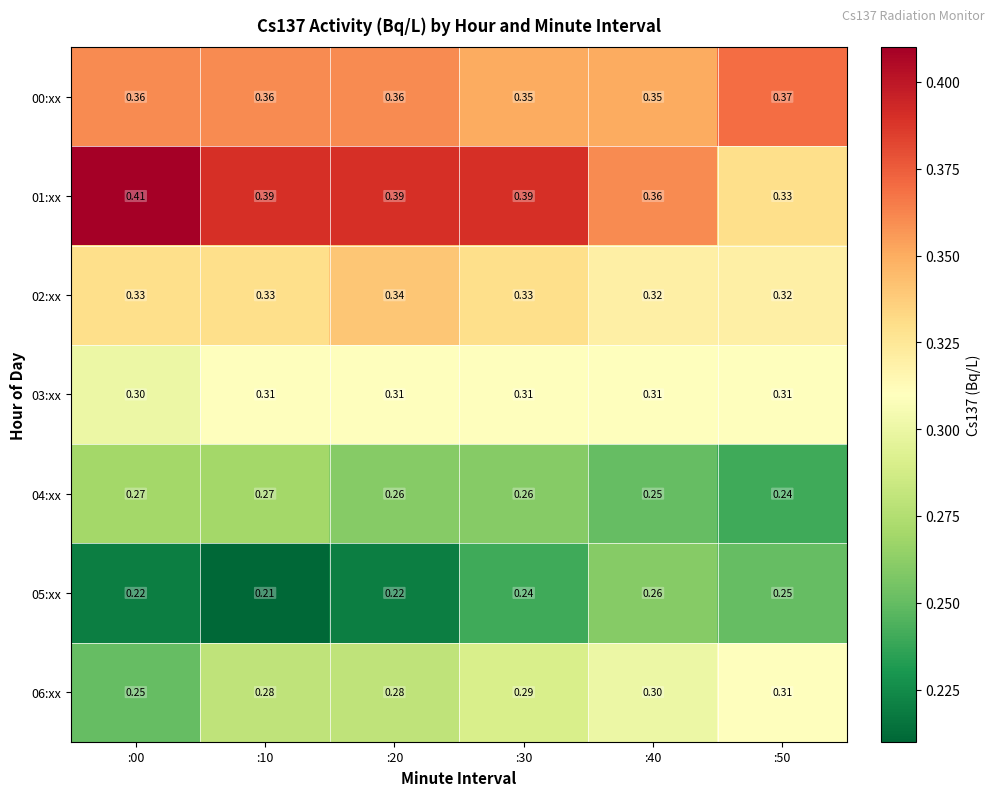

Is the value of 03:xx at :00 greater than the value of 01:xx at :40?

No